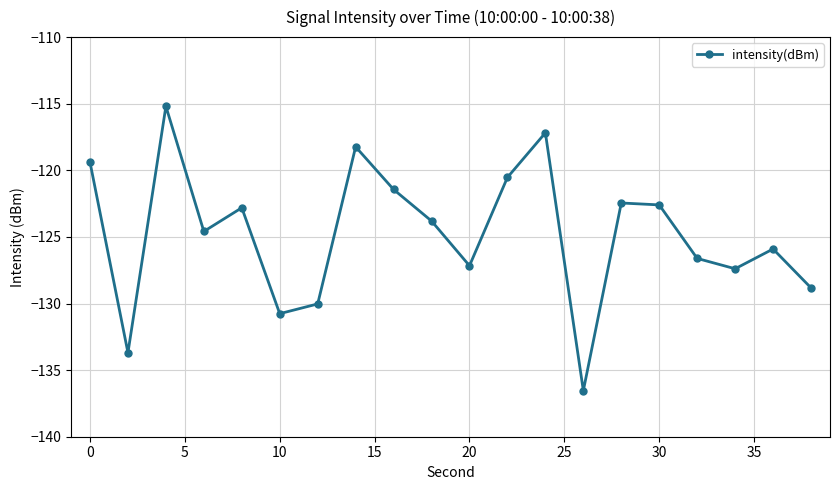

What is the value of the 10th point from the left?

-123.8